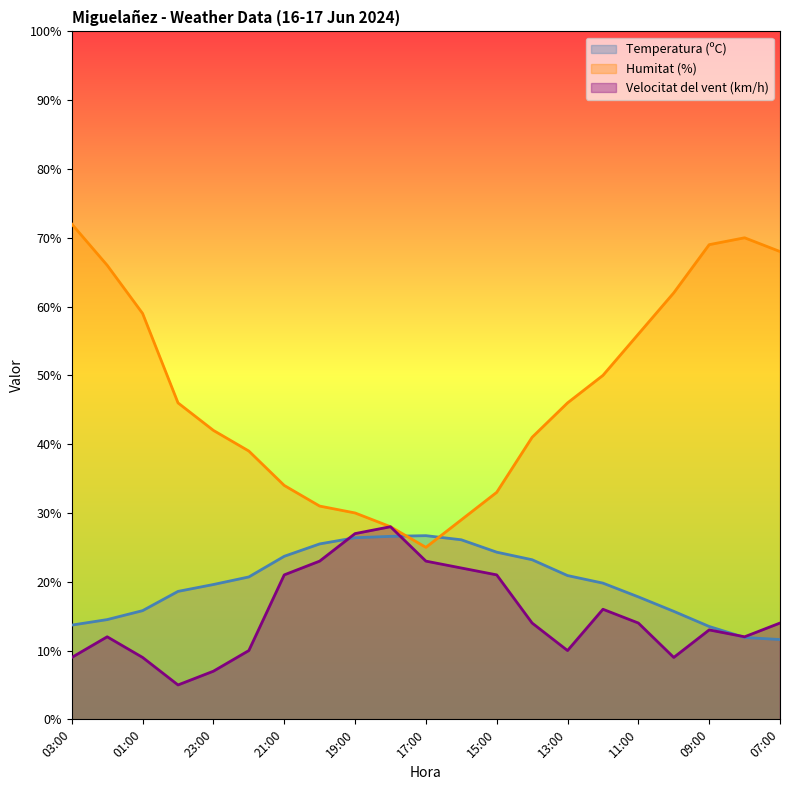

Does the chart display data point markers on the line(s)?

No